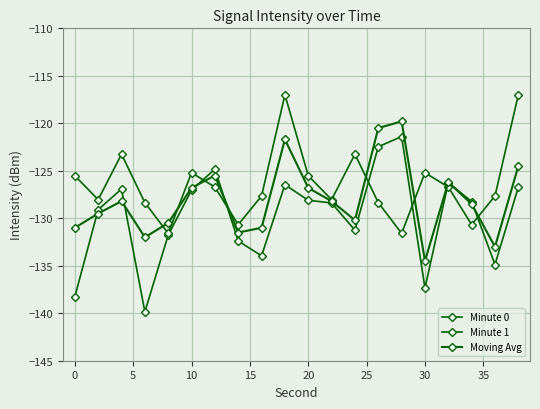

True or false: Moving Avg and Minute 0 cross at least once.

True